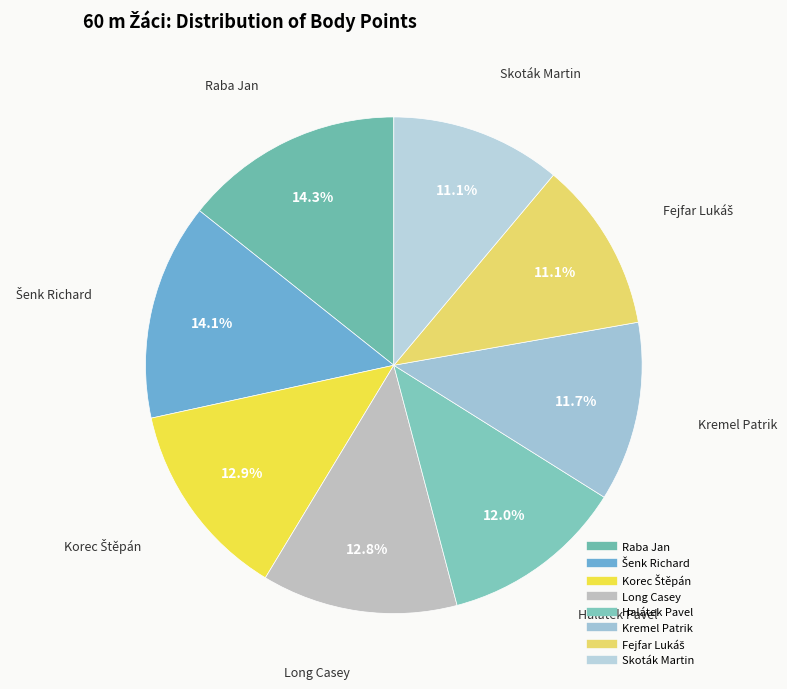

Between Long Casey and Raba Jan, which is larger?

Raba Jan